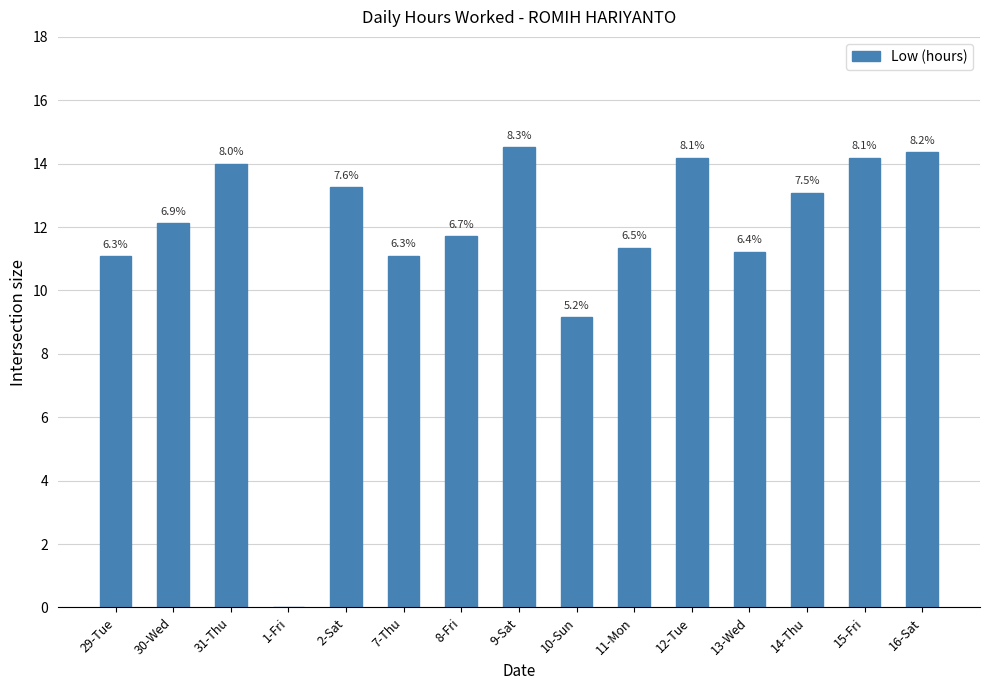

What is the average value?

11.7